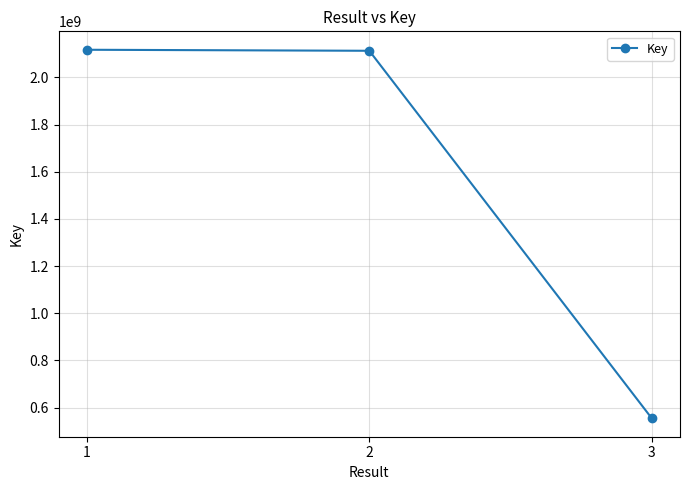

How many lines are shown in the chart?

1